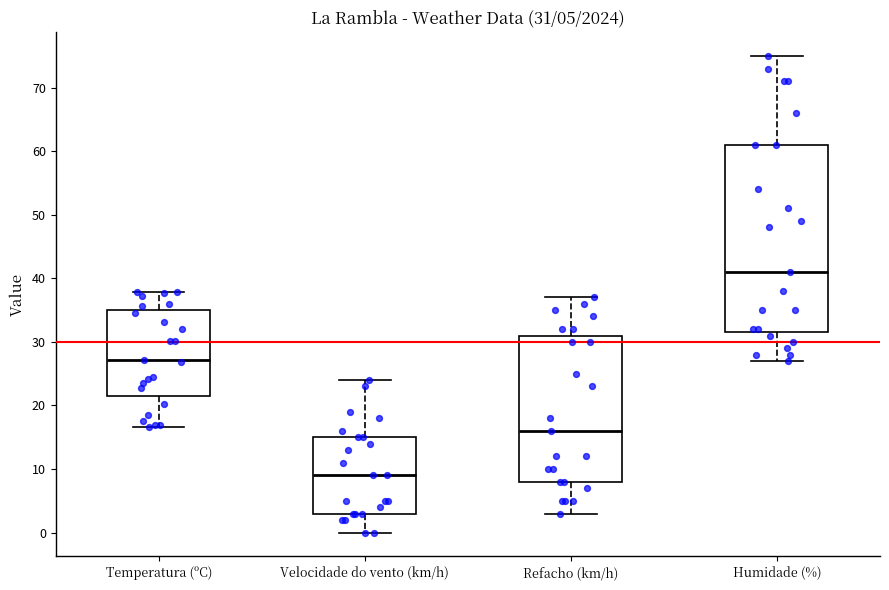

Which box has the lowest median line?

Velocidade do vento (km/h)